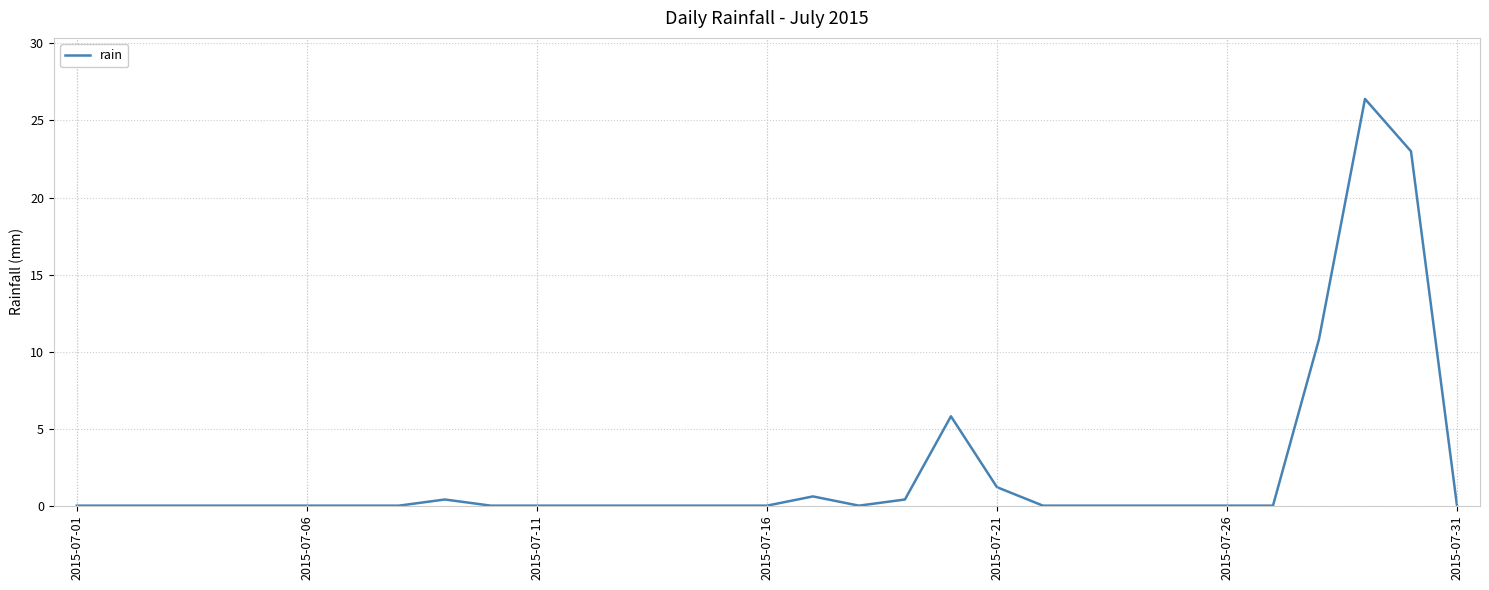

What is the difference between the maximum and minimum values?

26.4